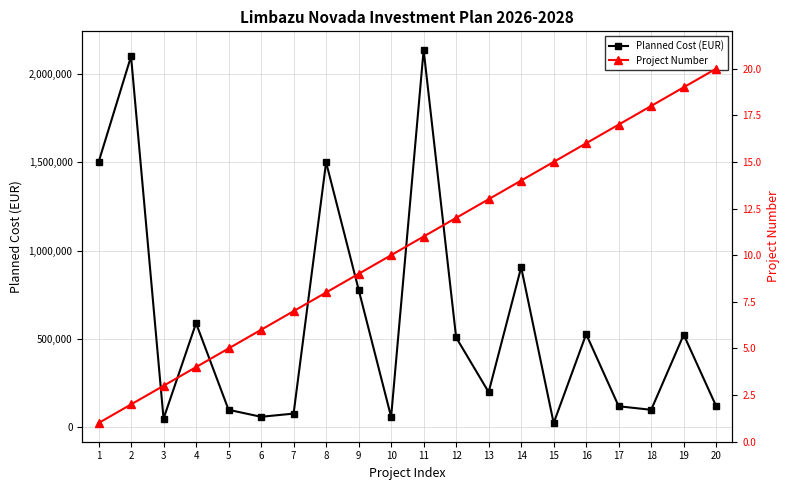

Where is the first local maximum for Planned Cost (EUR)?

2